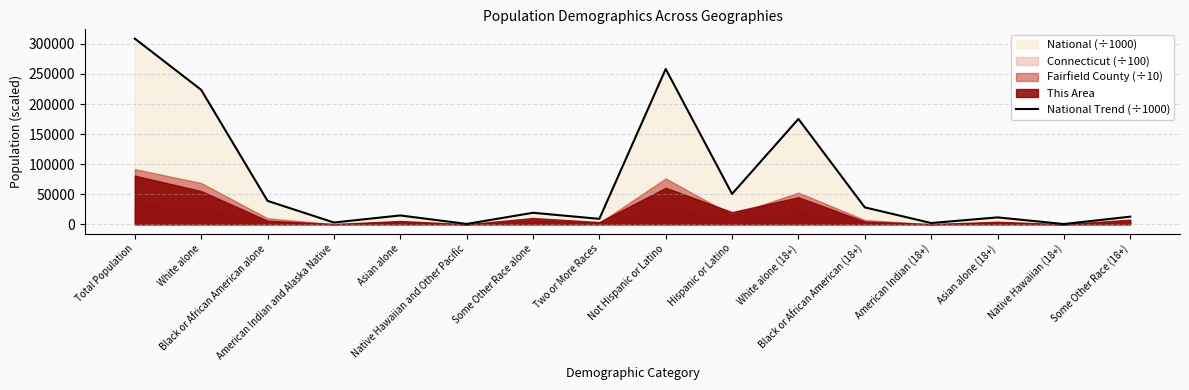

Which category has the lowest value across all series?

Native Hawaiian (18+)